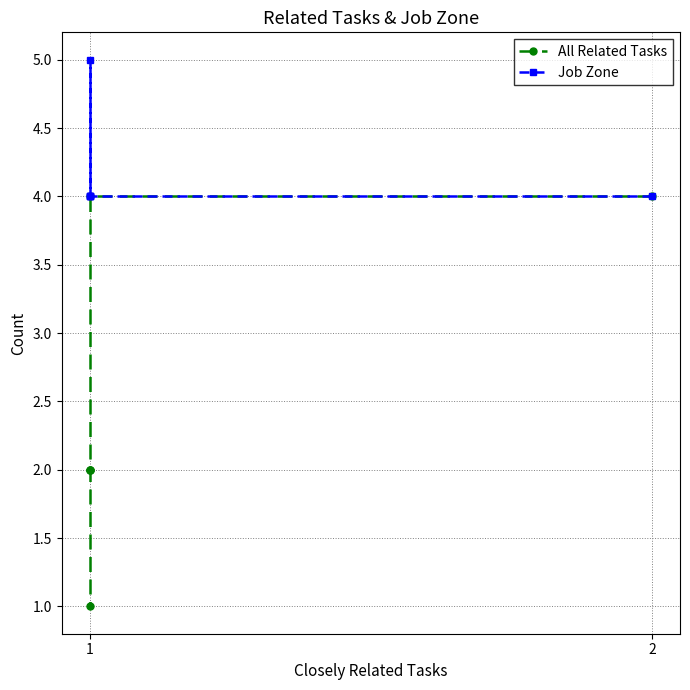

What are all the series names shown in the legend?

All Related Tasks, Job Zone